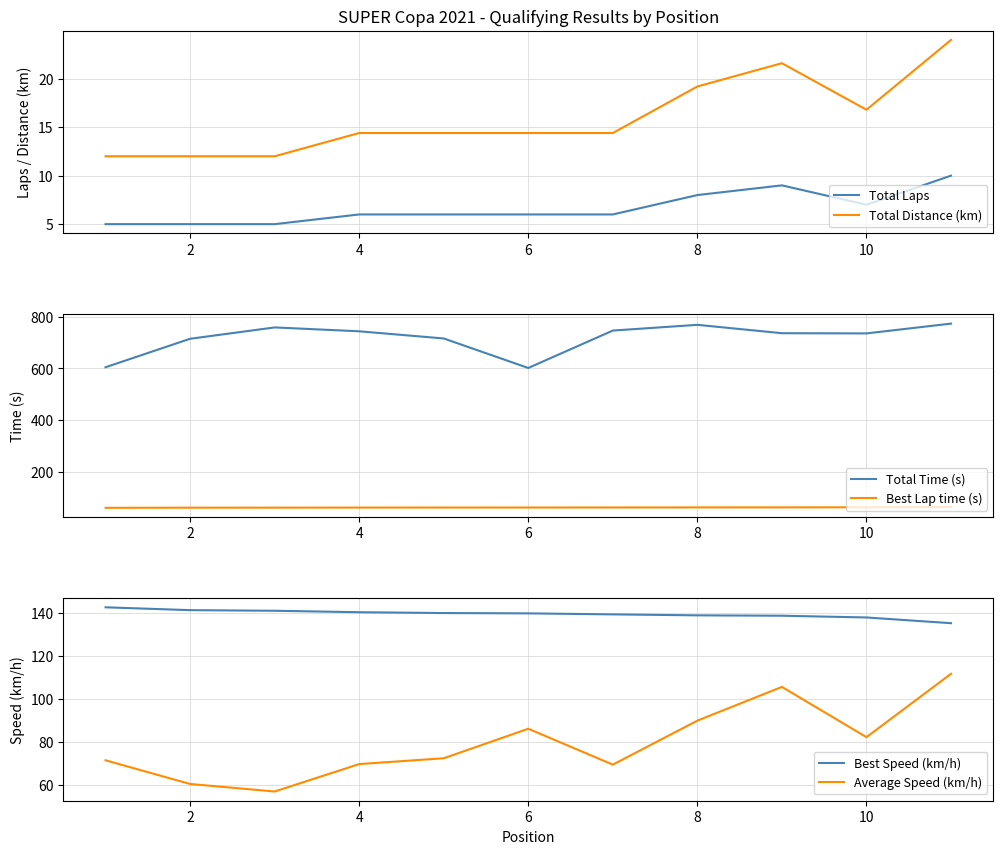

Where does the Total Distance (km) series first go above 14?

4